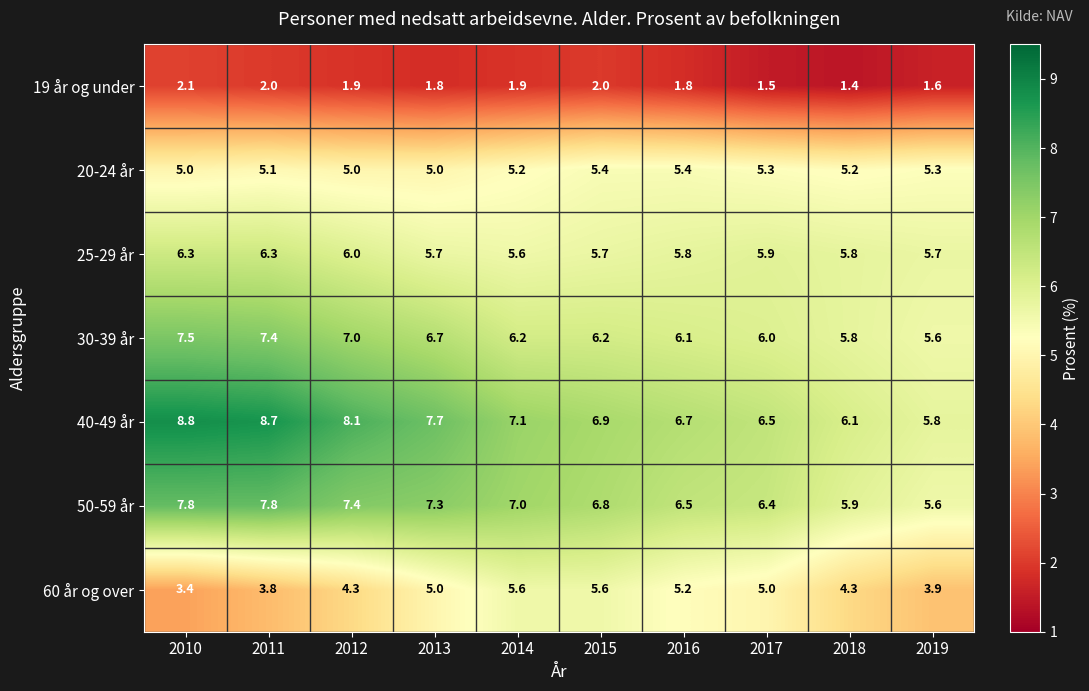

What is the highest value of the 50-59 år series?

7.8